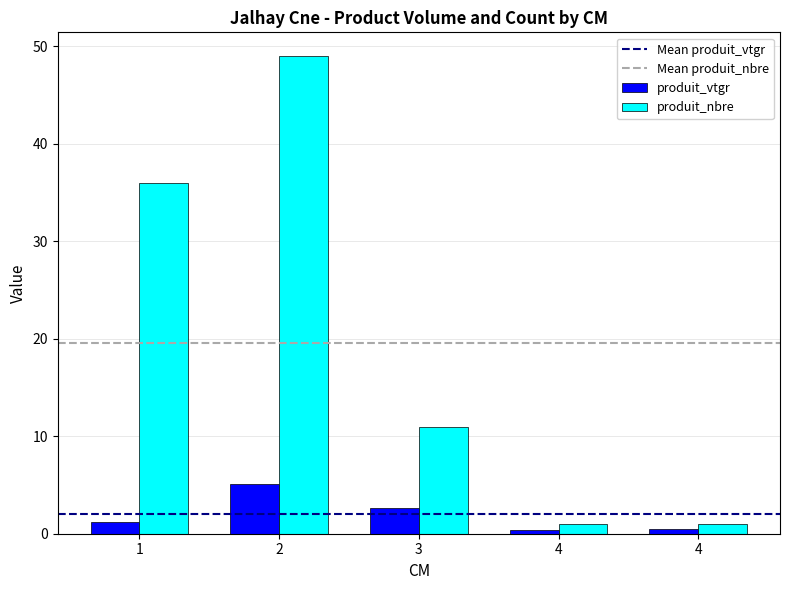

The produit_vtgr series shows 1.9 at 1. True or false?

False